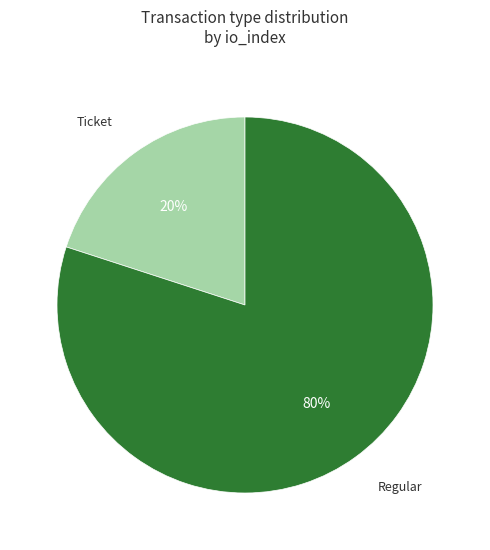

To the nearest percent, what is the average slice percentage?

50%